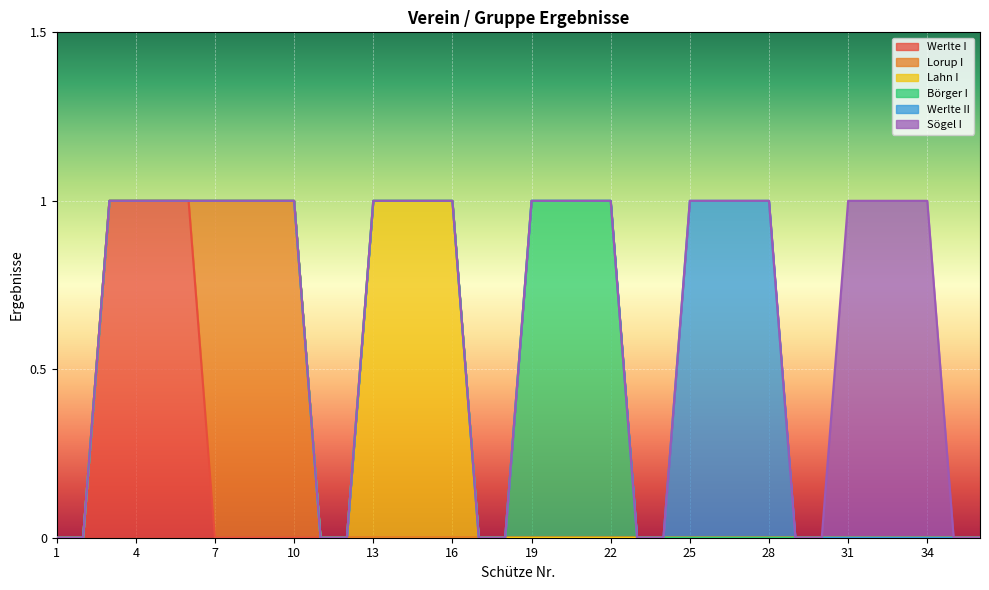

Does the chart display data point markers on the line(s)?

No